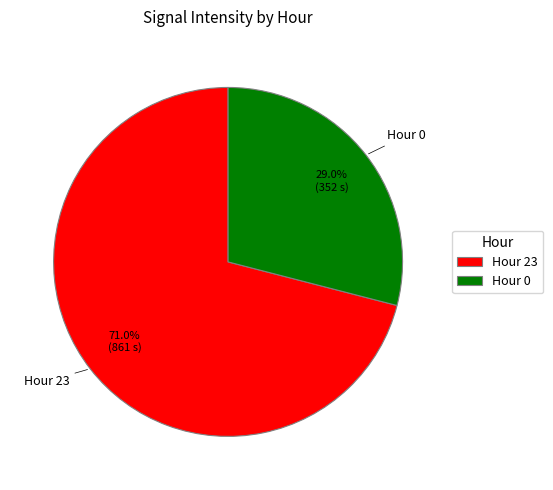

To the nearest percent, what is the average slice percentage?

50%